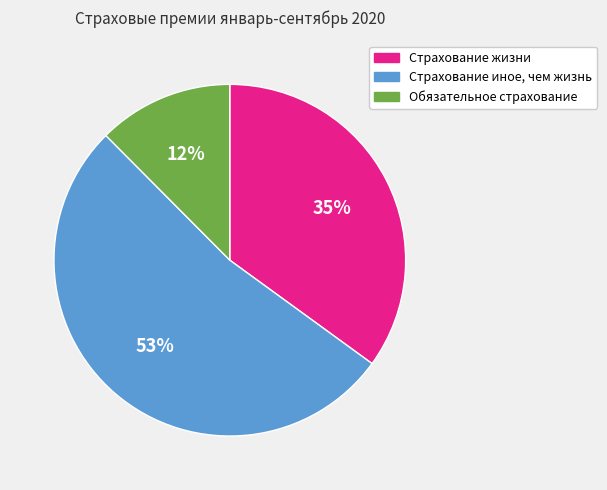

Is it true that Страхование жизни is 35% of the pie?

True